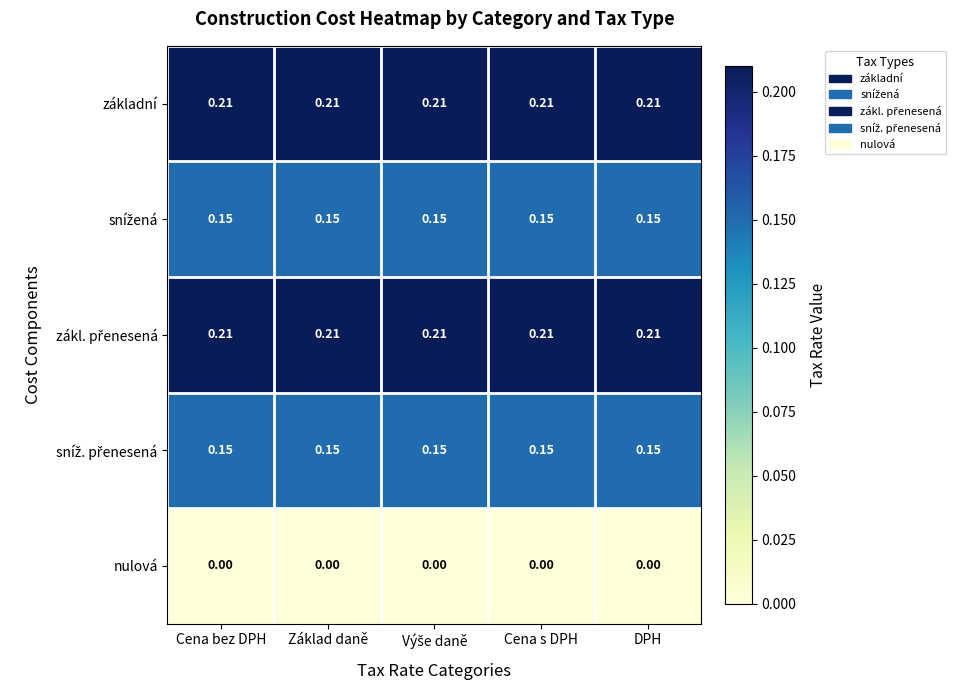

Which category has the lowest value across all series?

Cena bez DPH